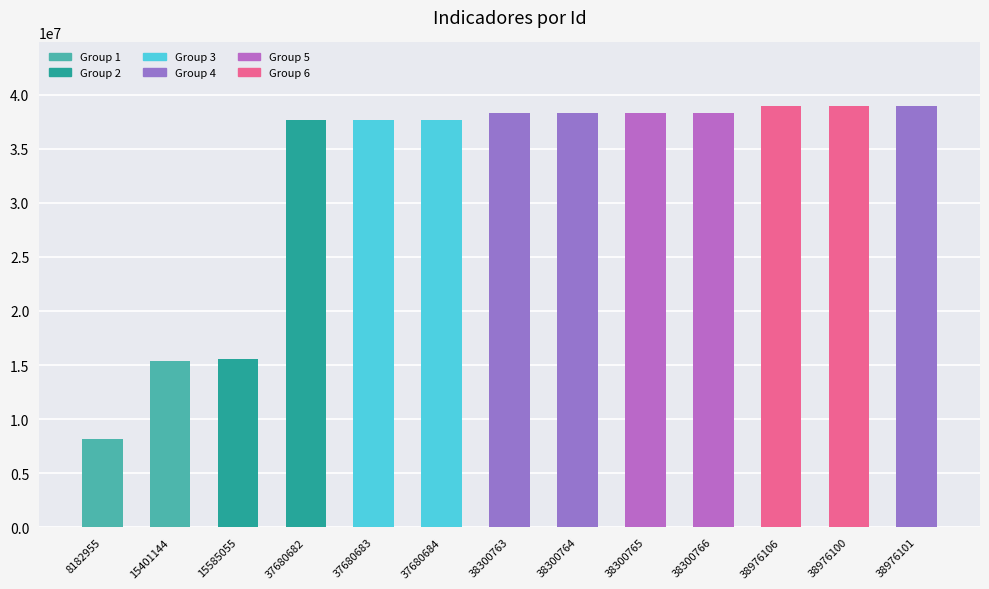

What is the label of the 5th bar from the right?

38300765